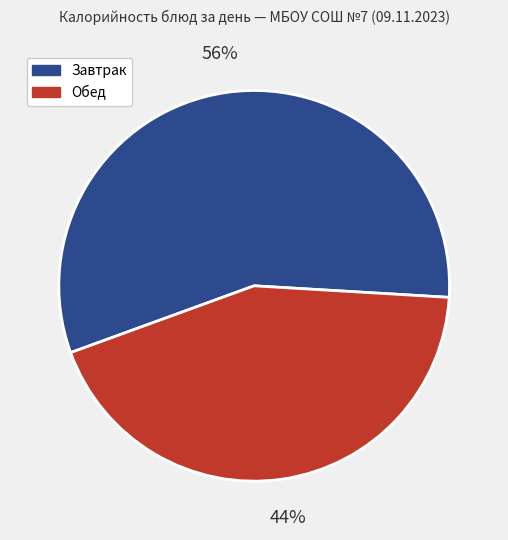

Which slice represents more than half of the pie?

Завтрак